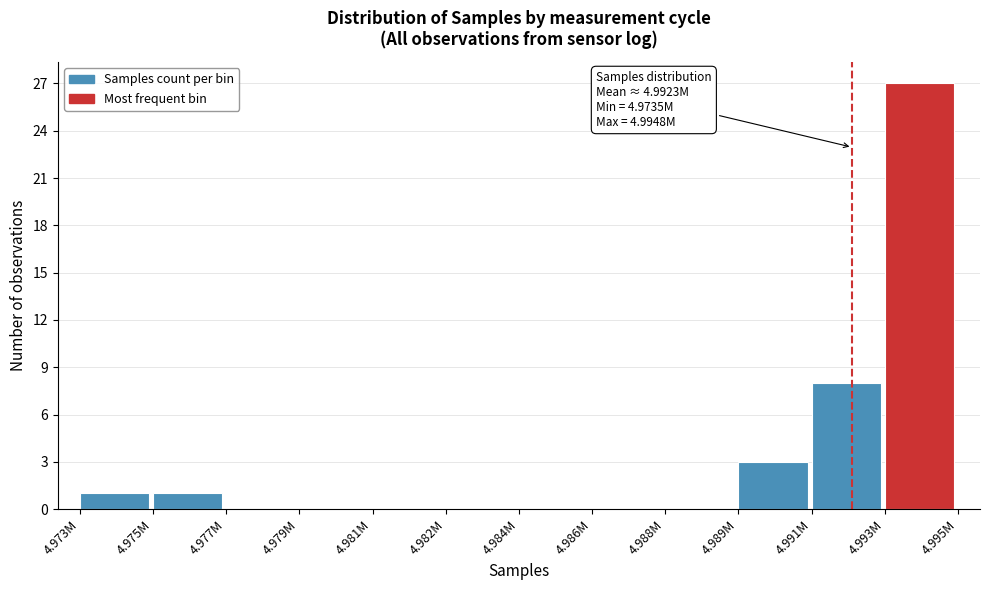

Reading left to right, transcribe all the data shown in this chart.

4.973M=1	4.975M=1	4.977M=0	4.979M=0	4.981M=0	4.982M=0	4.984M=0	4.986M=0	4.988M=0	4.989M=3	4.991M=8	4.993M=27